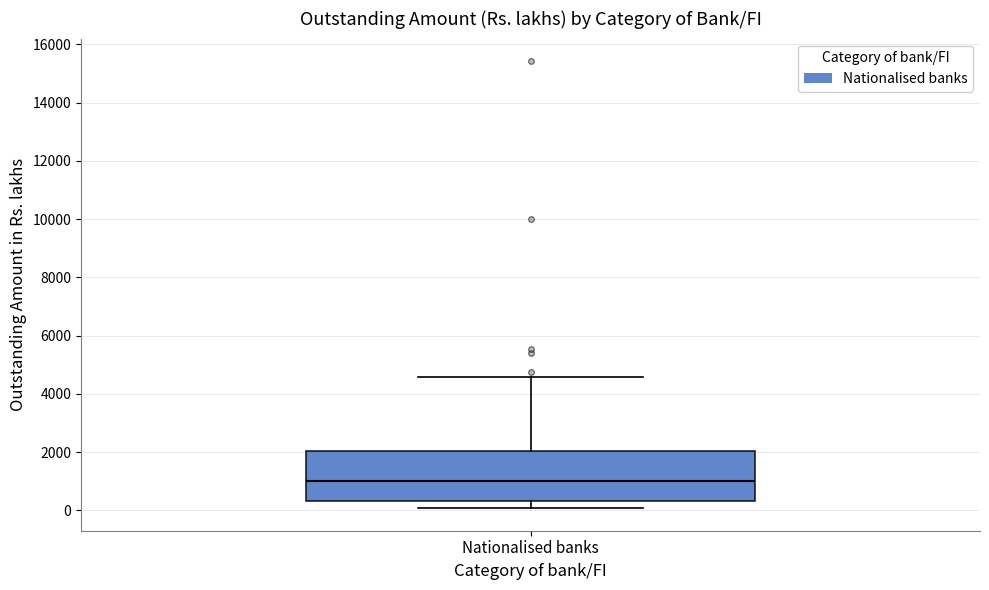

Where does the median line of the box for Nationalised banks sit on the y-axis? The values are not printed on the chart, so give them approximately, as read against the axis.

1000